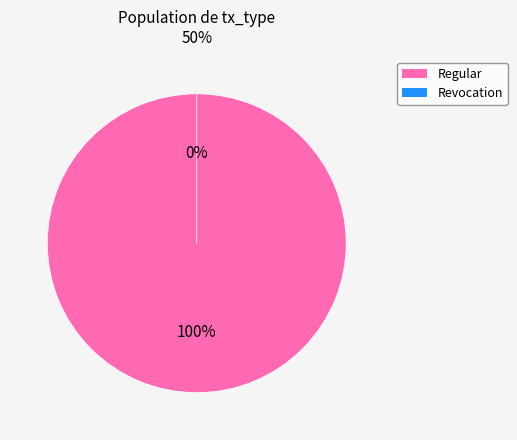

To the nearest percent, what is the combined percentage of Regular (io_index=1) and Revocation (io_index=0)?

100%